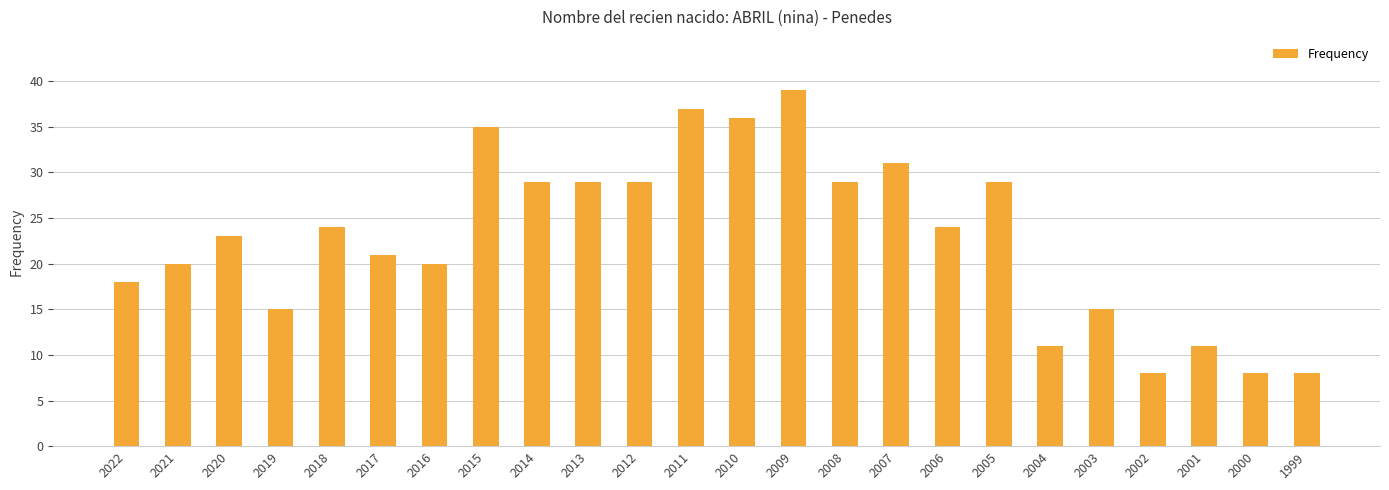

What is the difference between the values at 2018 and 2005?

5